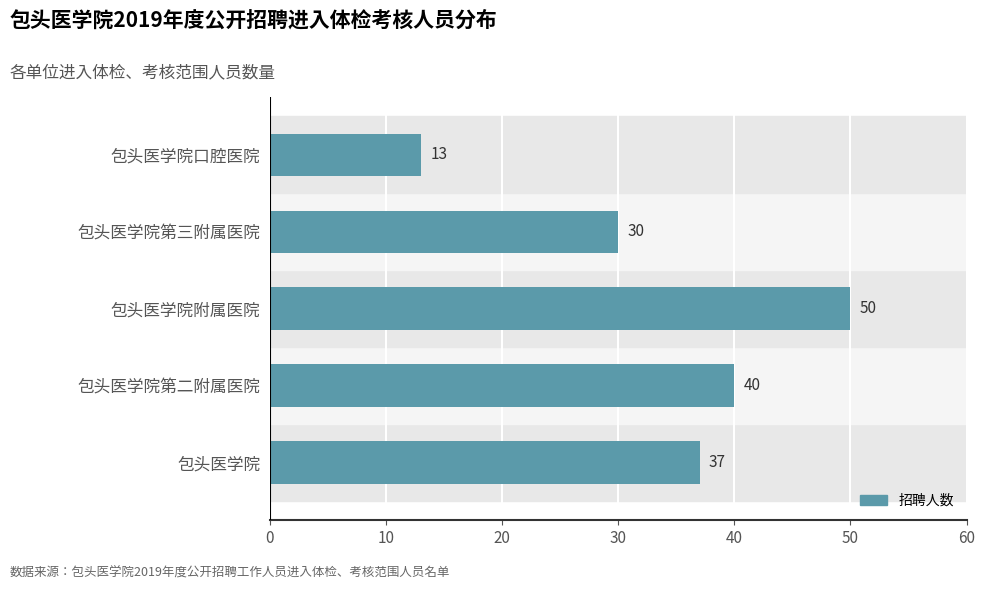

Approximately how many times larger is the value at 包头医学院第三附属医院 compared to 包头医学院附属医院?

0.6